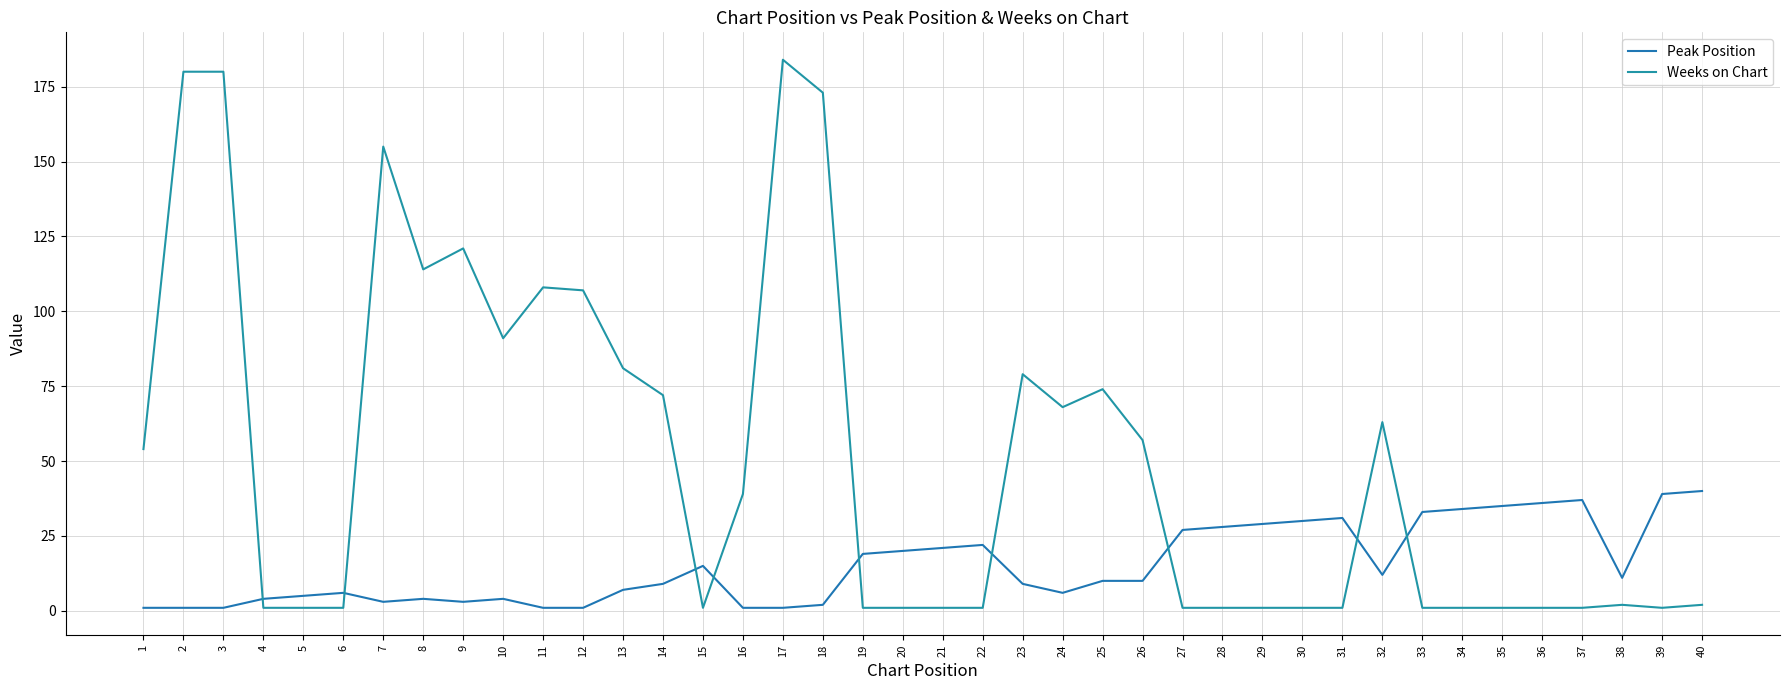

What is the value of the Weeks on Chart point at the 15th from the left?

1